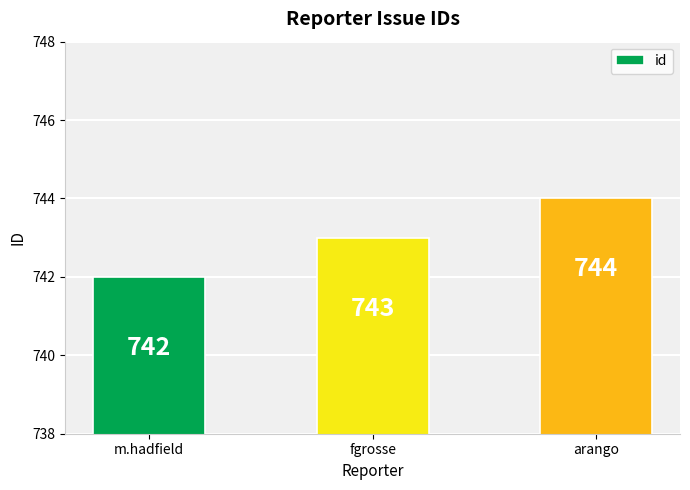

The value at m.hadfield is 299. True or false?

False